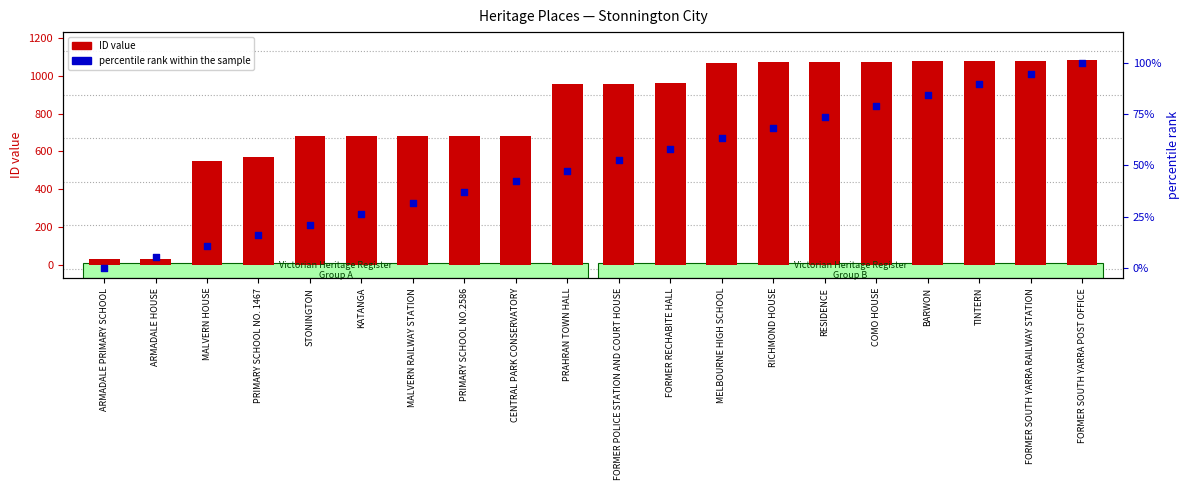

Which series reaches the maximum Y coordinate?

ID value